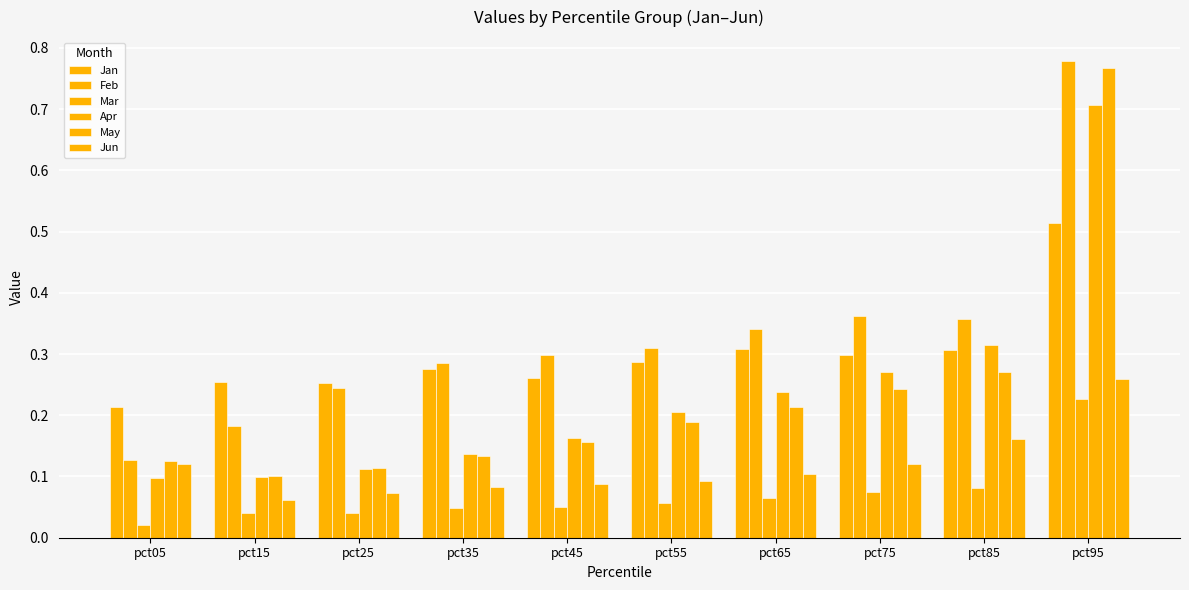

Between pct45 and pct05, which is larger?

pct45